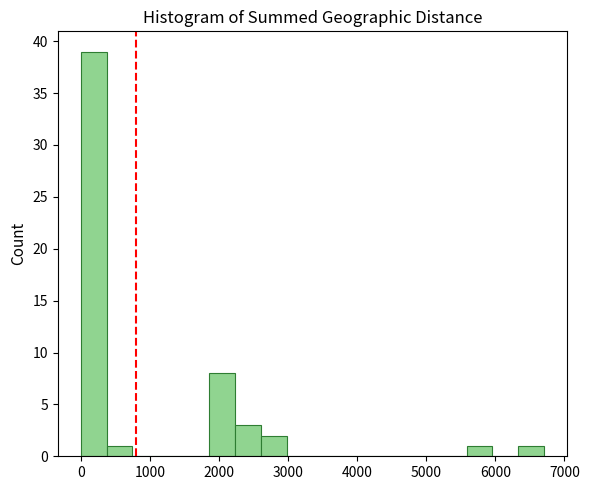

Read against the x-axis, roughly where is the centre of the tallest bar?

200